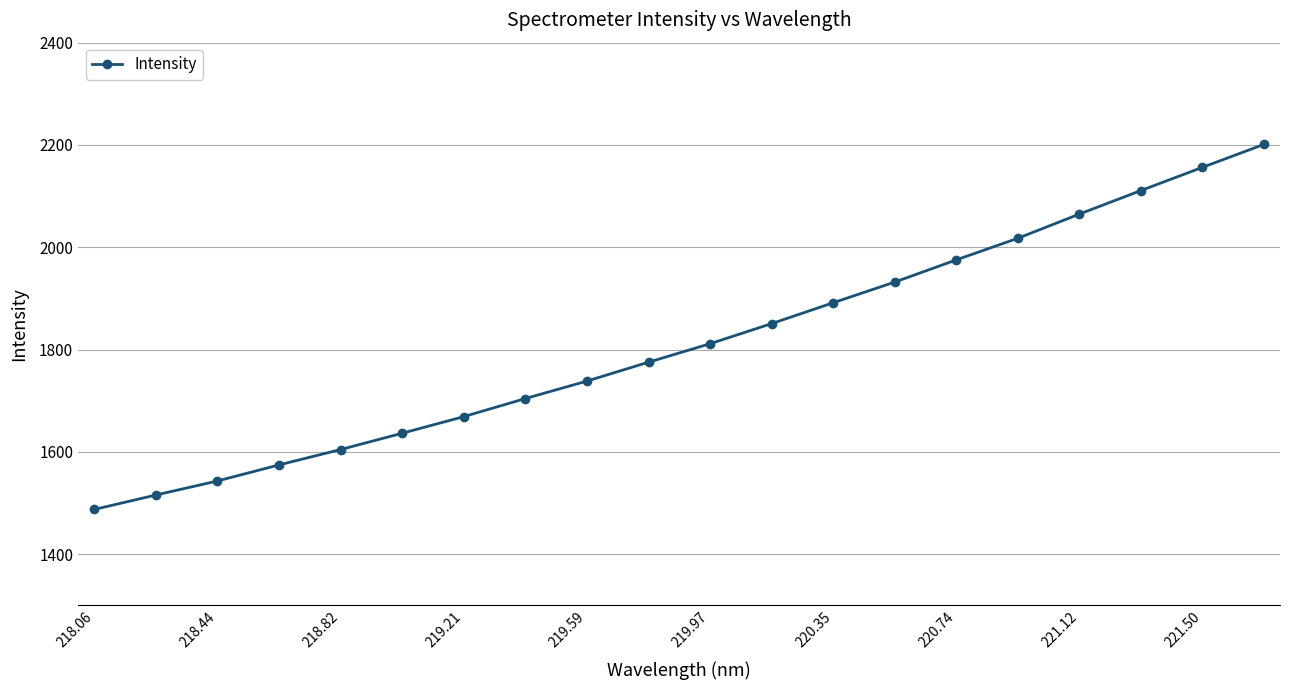

What is the difference between the second highest and minimum values?

668.8